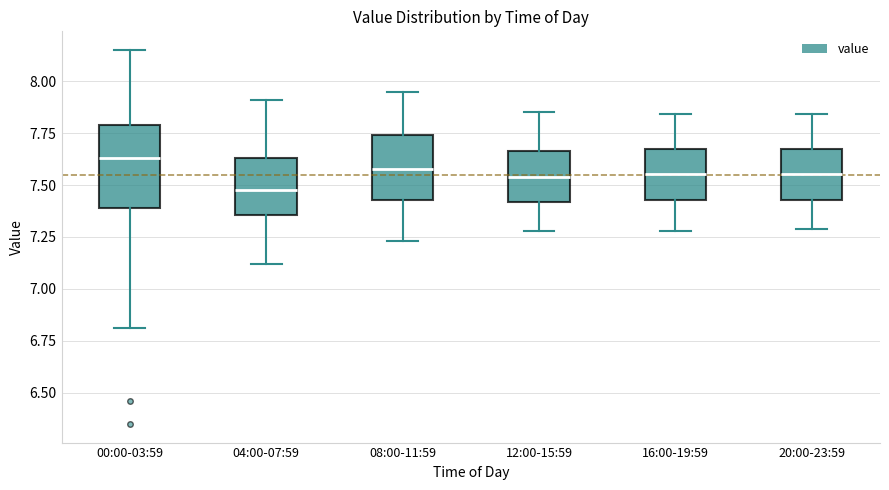

Reading left to right, read every box against the y-axis: the position of its median line, the range the box covers, and the ends of its whiskers. The values are not printed on the chart, so give them approximately, as read against the axis.

00:00-03:59: median 7.65, box 7.40 to 7.80, whiskers 6.80 to 8.15
04:00-07:59: median 7.50, box 7.35 to 7.65, whiskers 7.10 to 7.90
08:00-11:59: median 7.60, box 7.45 to 7.75, whiskers 7.25 to 7.95
12:00-15:59: median 7.55, box 7.40 to 7.65, whiskers 7.30 to 7.85
16:00-19:59: median 7.55, box 7.45 to 7.65, whiskers 7.30 to 7.85
20:00-23:59: median 7.55, box 7.45 to 7.65, whiskers 7.30 to 7.85